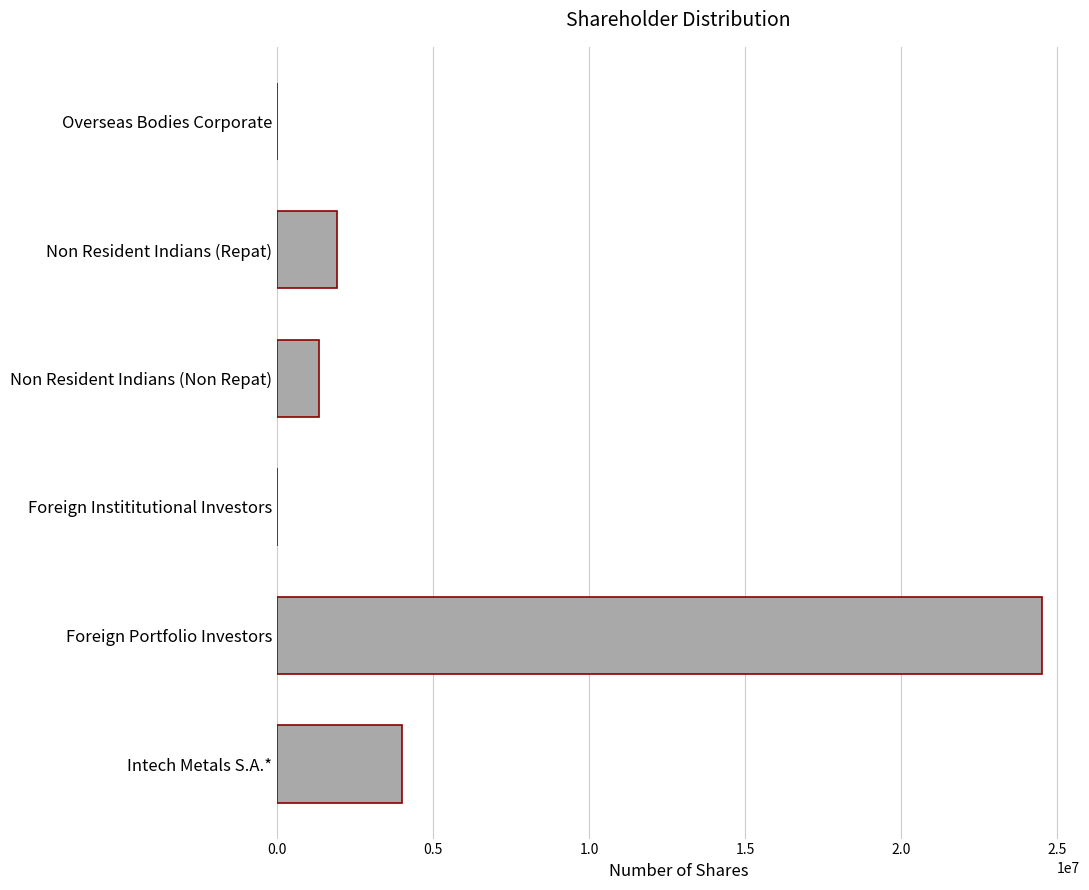

Between Foreign Portfolio Investors and Non Resident Indians (Repat), which is larger?

Foreign Portfolio Investors